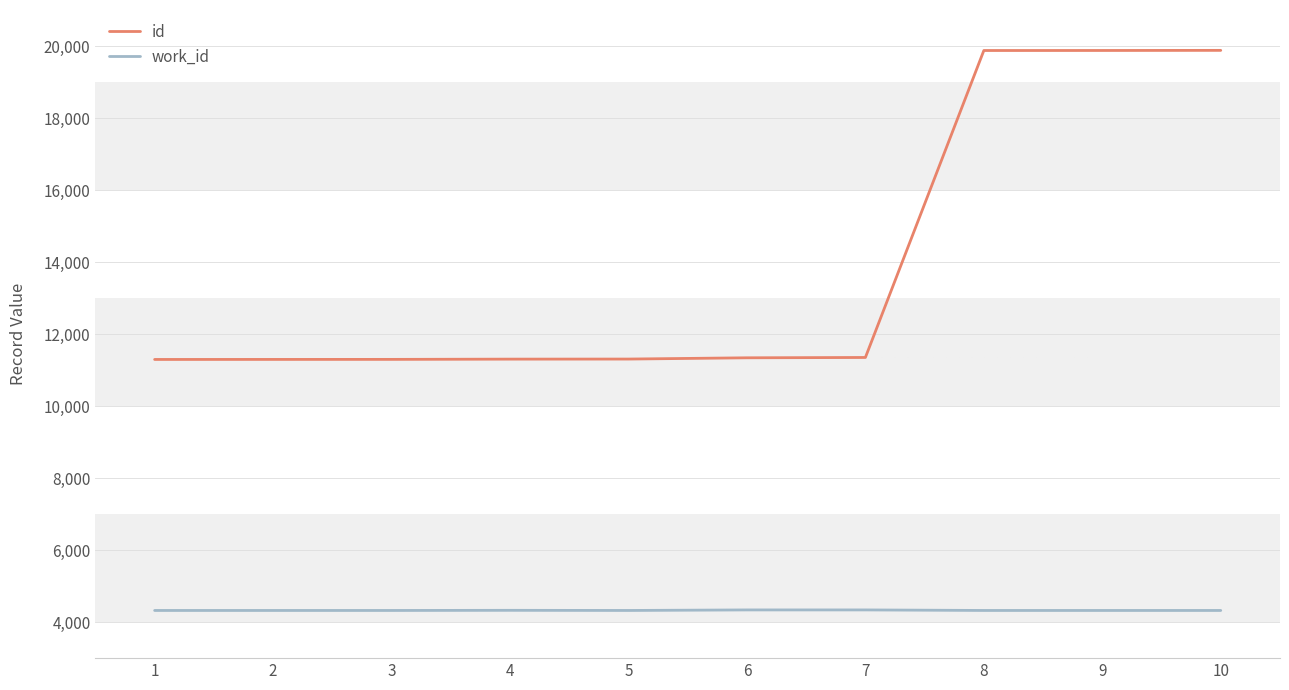

What are all the series names shown in the legend?

id, work_id